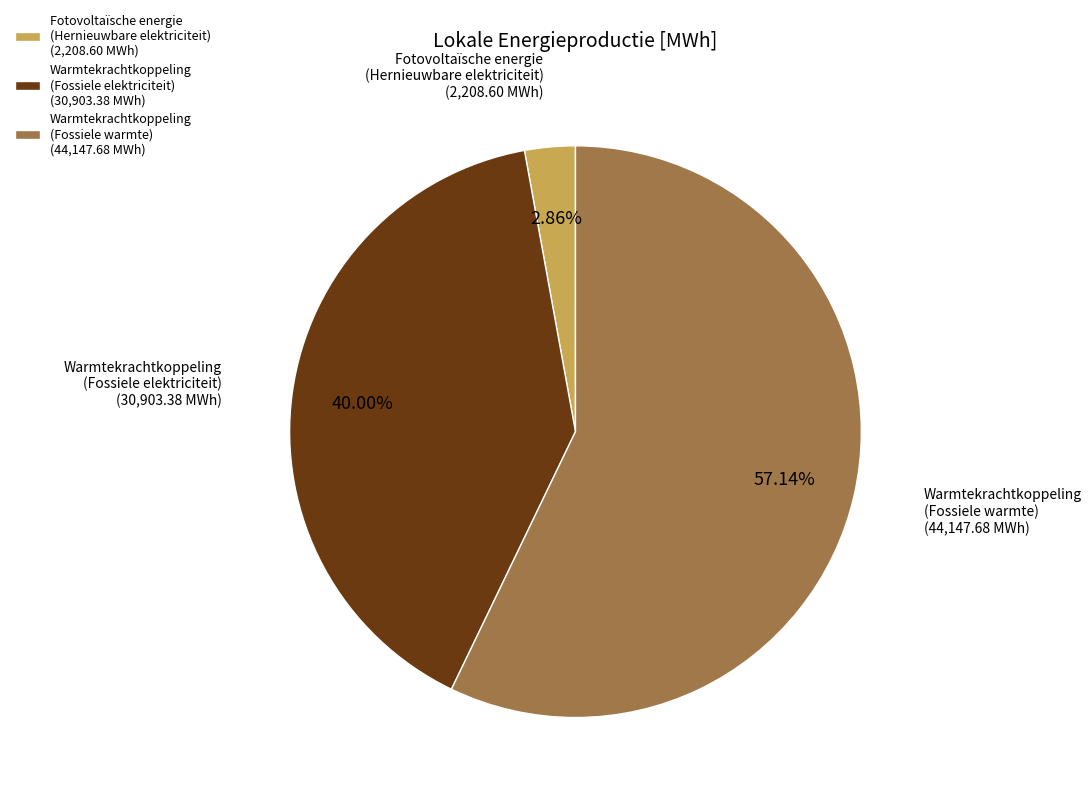

Which slice is the largest?

Warmtekrachtkoppeling (Fossiele warmte) (44,147.68 MWh)